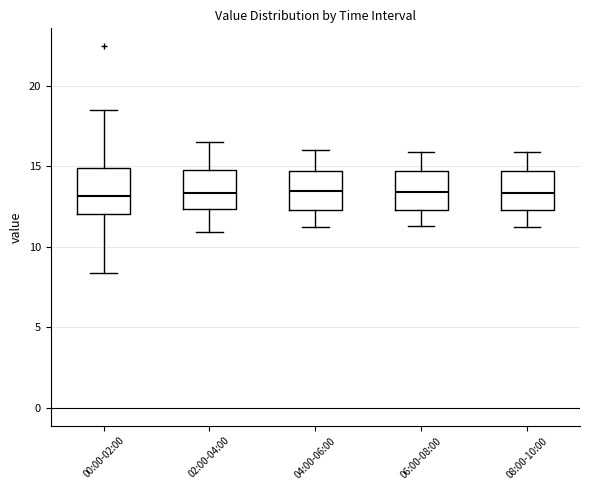

Where does the lower whisker of the box for 02:00-04:00 end on the y-axis? The values are not printed on the chart, so give them approximately, as read against the axis.

11.0